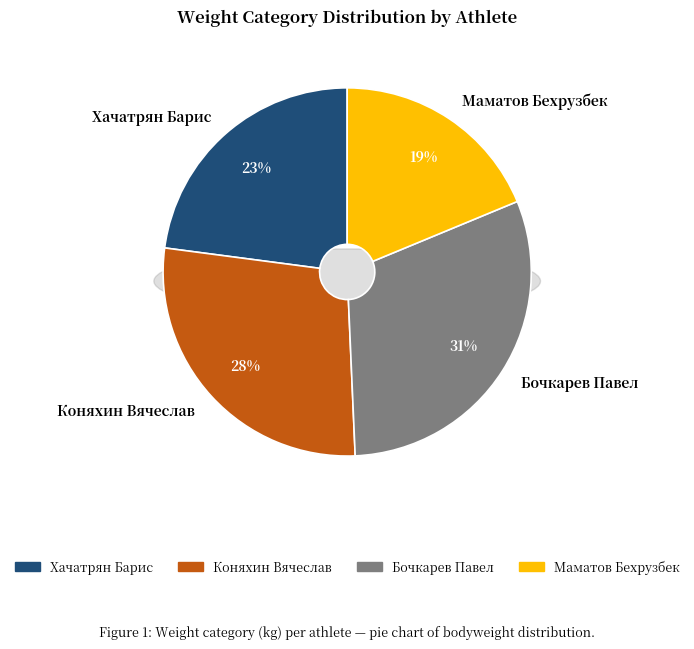

True or false: Бочкарев Павел accounts for 37% of the total.

False